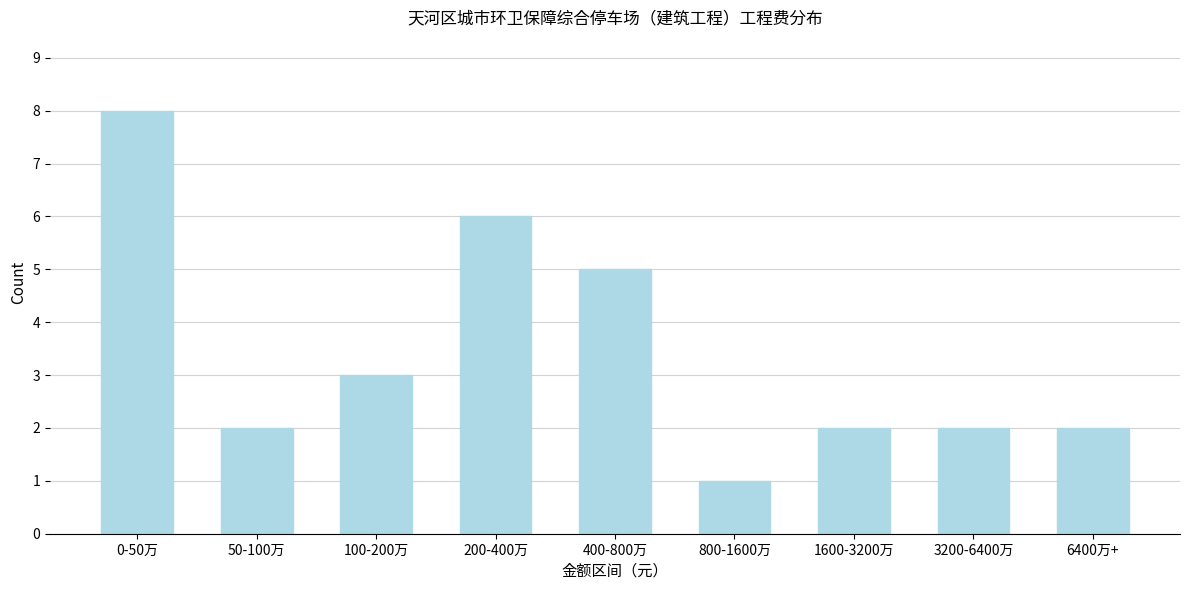

Reading right to left, what are all the values shown in this chart?

6400万+=2	3200-6400万=2	1600-3200万=2	800-1600万=1	400-800万=5	200-400万=6	100-200万=3	50-100万=2	0-50万=8